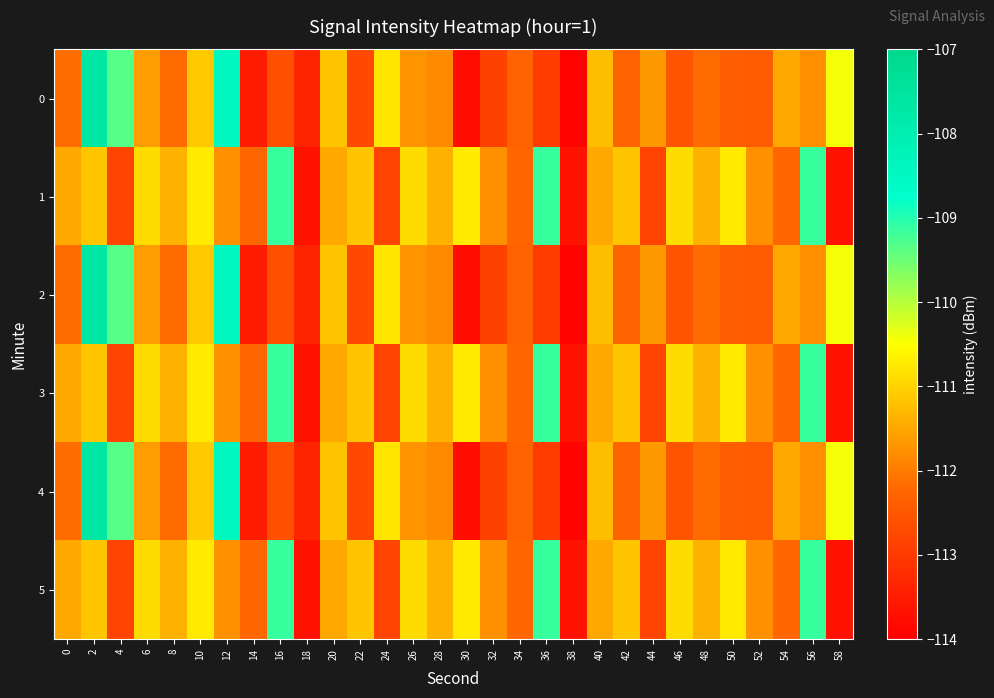

At which category is the sum across all series the highest?

2